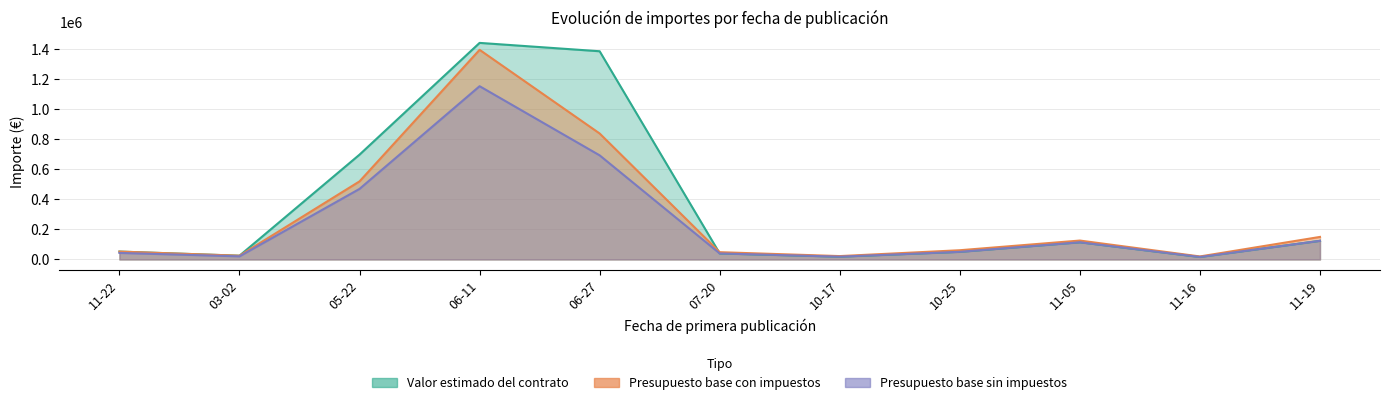

What are all the series names shown in the legend?

Presupuesto base con impuestos, Presupuesto base sin impuestos, Valor estimado del contrato